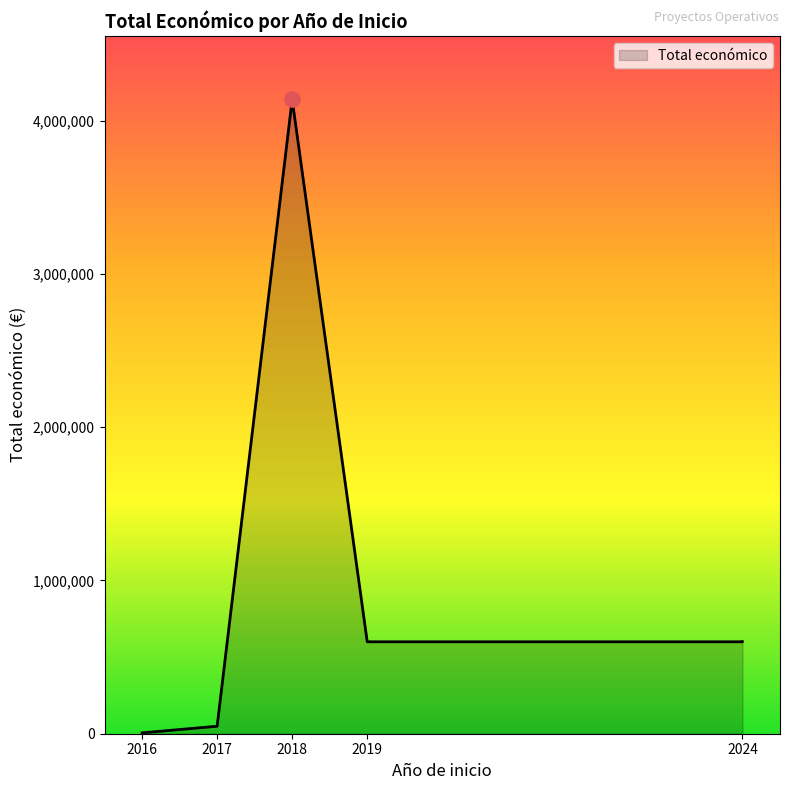

Approximately how many times larger is the value at 2018 compared to 2017?

84.7